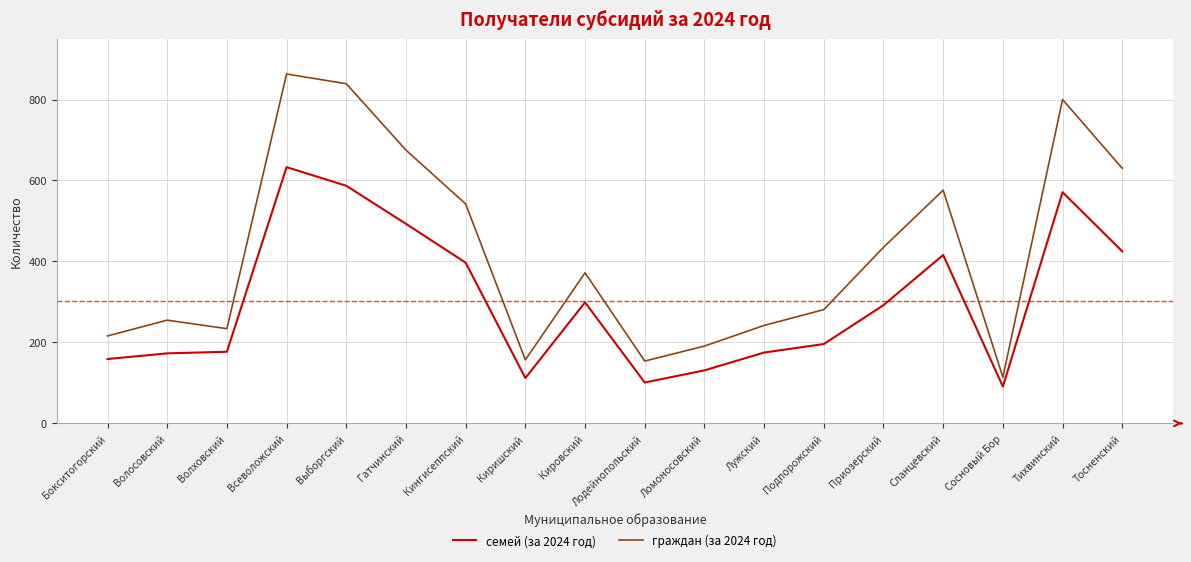

Which category has the highest value across all series?

Всеволожский